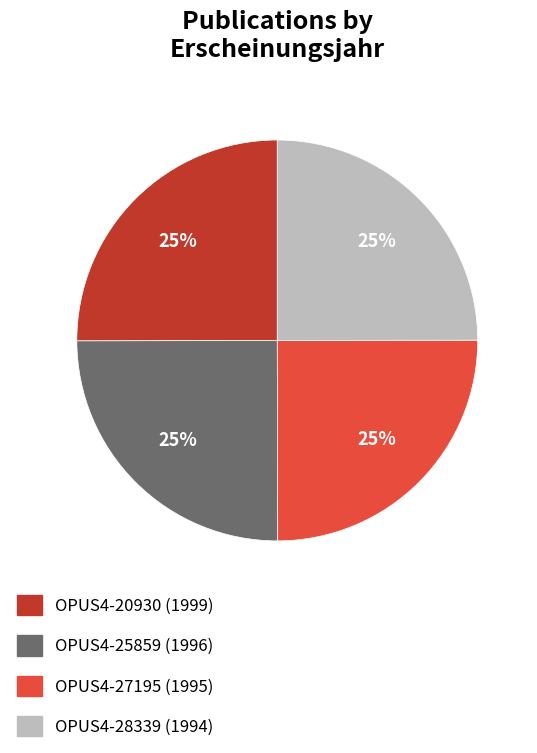

Approximately how many times larger is the value at OPUS4-20930 compared to OPUS4-25859?

1.0